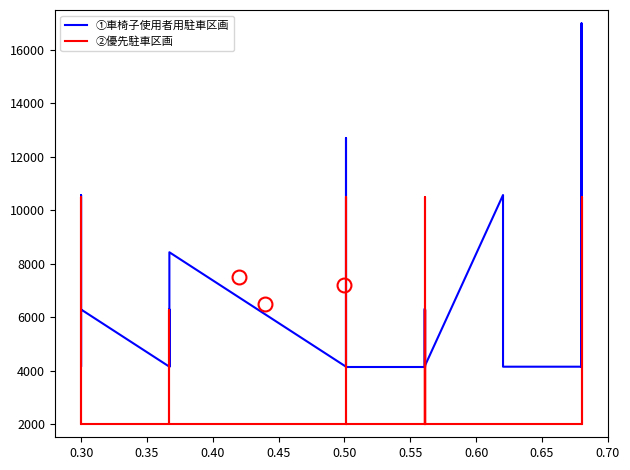

Rank the series by their maximum value, from lowest to highest.

②優先駐車区画, ①車椅子使用者用駐車区画